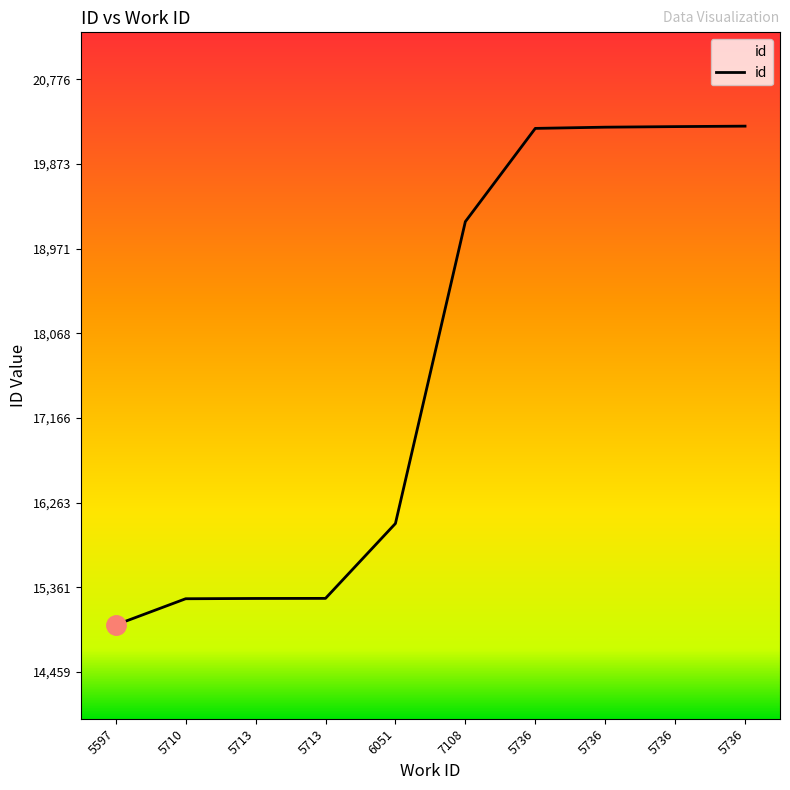

What is the ratio of the value at 5736 to the value at 7108?

1.1